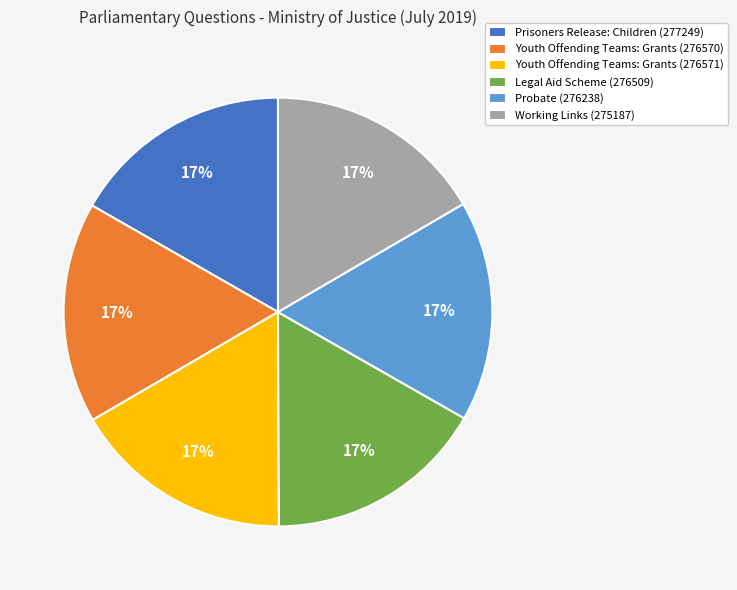

How many slices are in this pie chart?

6